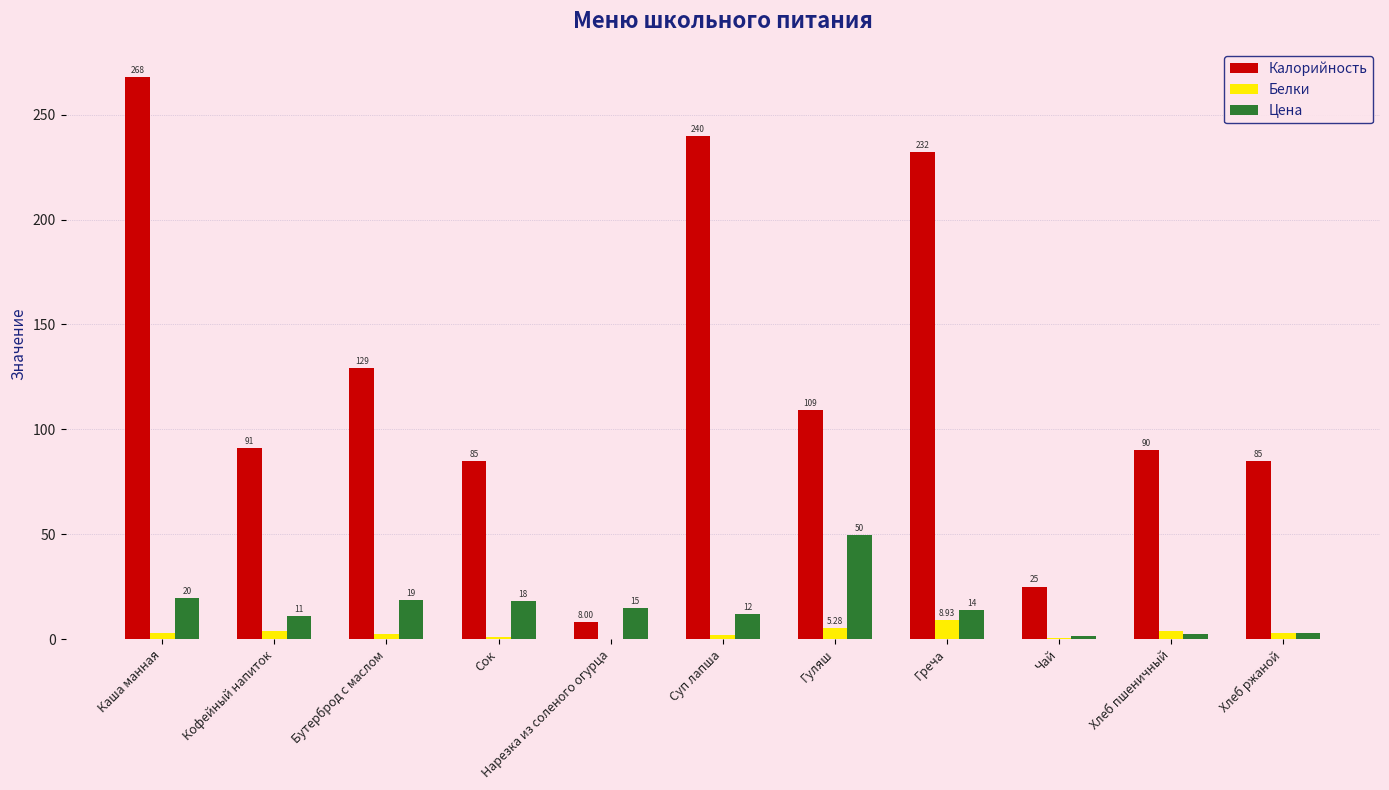

How many groups of bars are there?

11